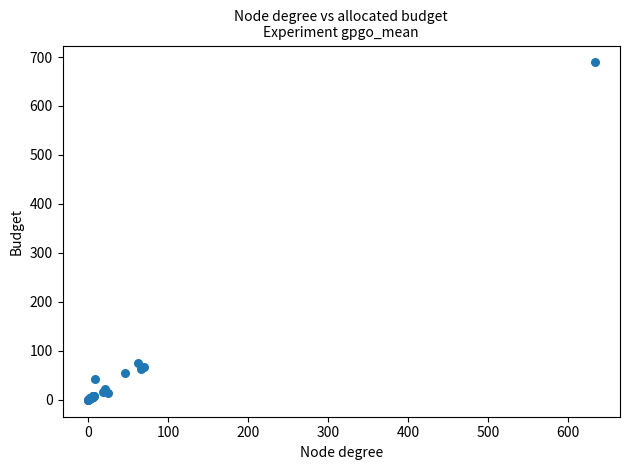

What Y value in the scatter plot is closest to 344?

76